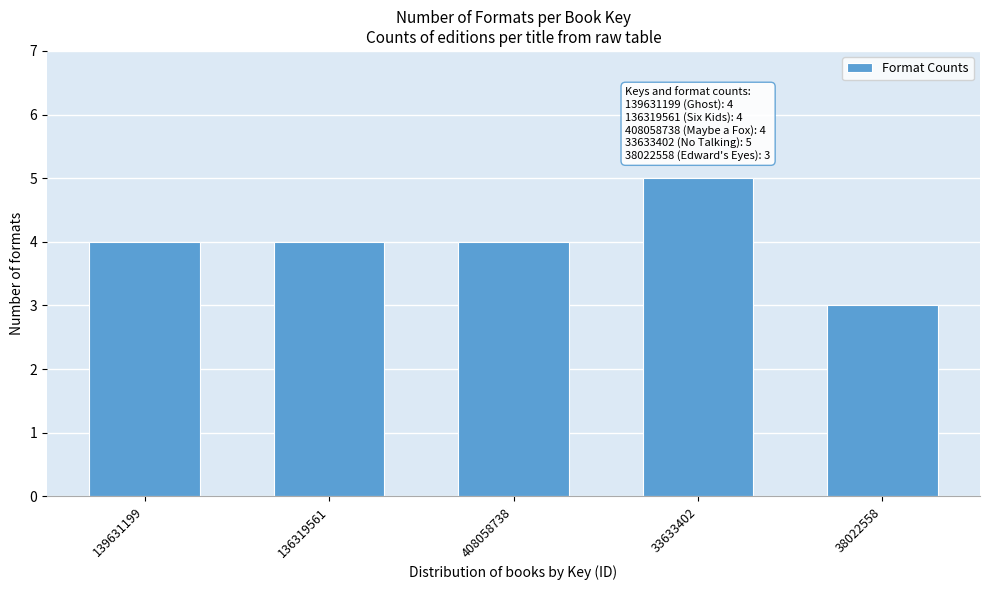

Reading left to right, extract all data points from this chart.

139631199=4	136319561=4	408058738=4	33633402=5	38022558=3